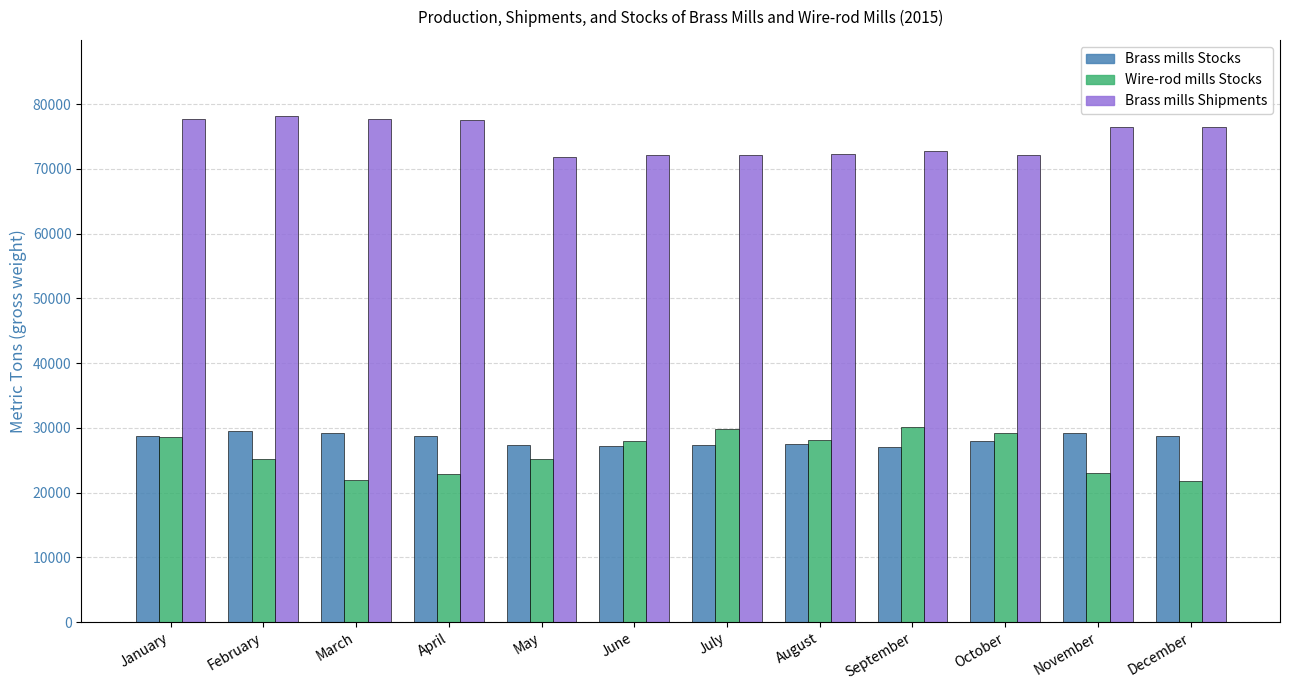

What is the maximum value for Wire-rod mills Stocks?

30200